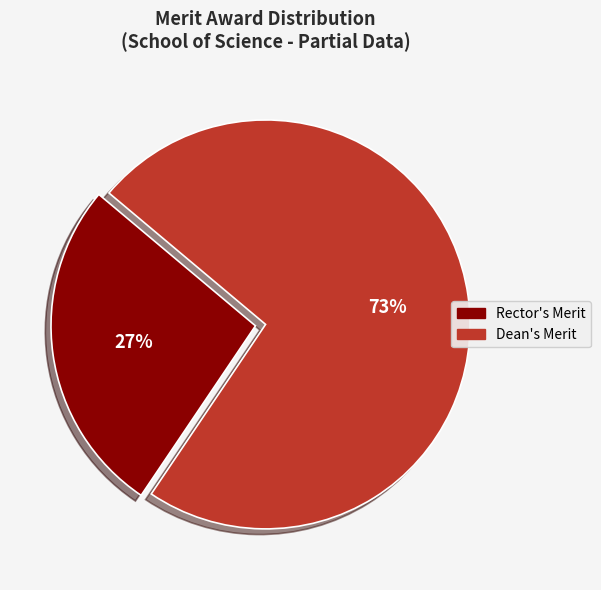

Is there any slice that represents more than half of the pie?

Yes